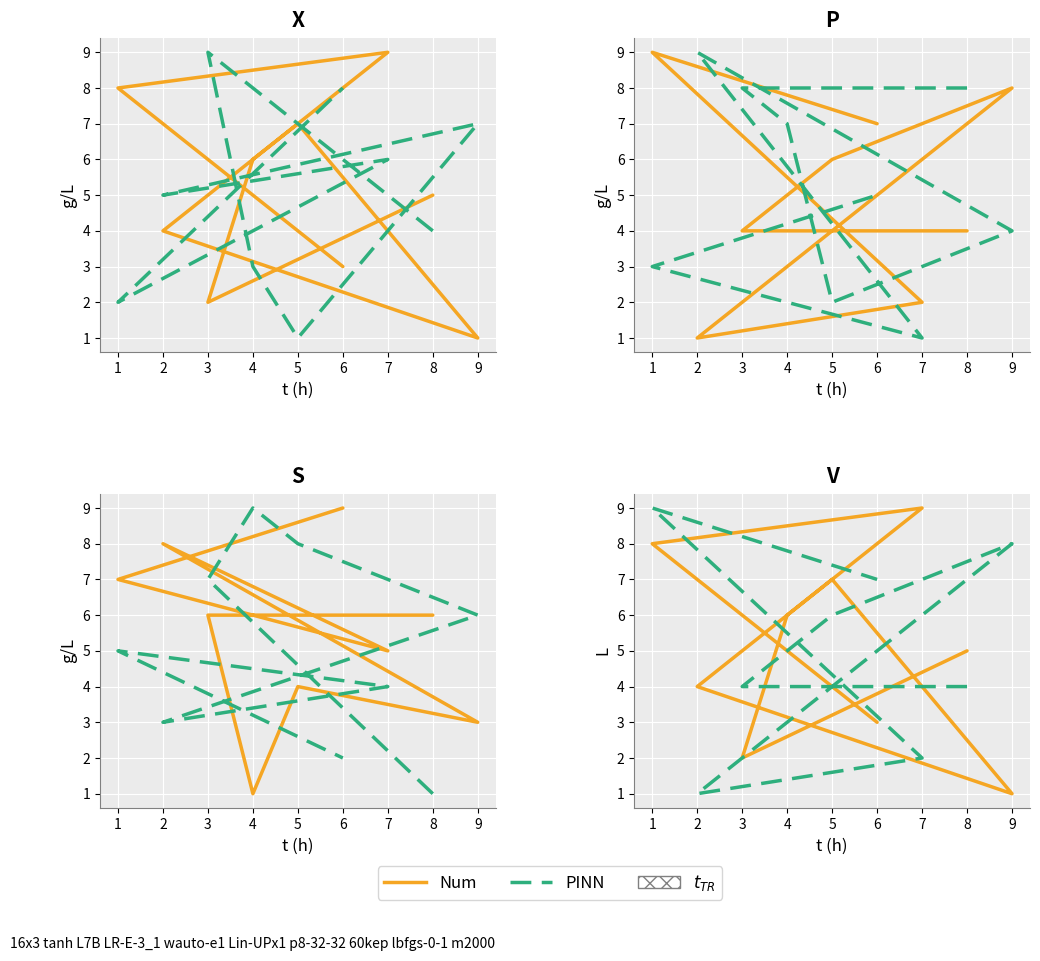

At 9, list the series in order from largest to smallest.

PINN, Num